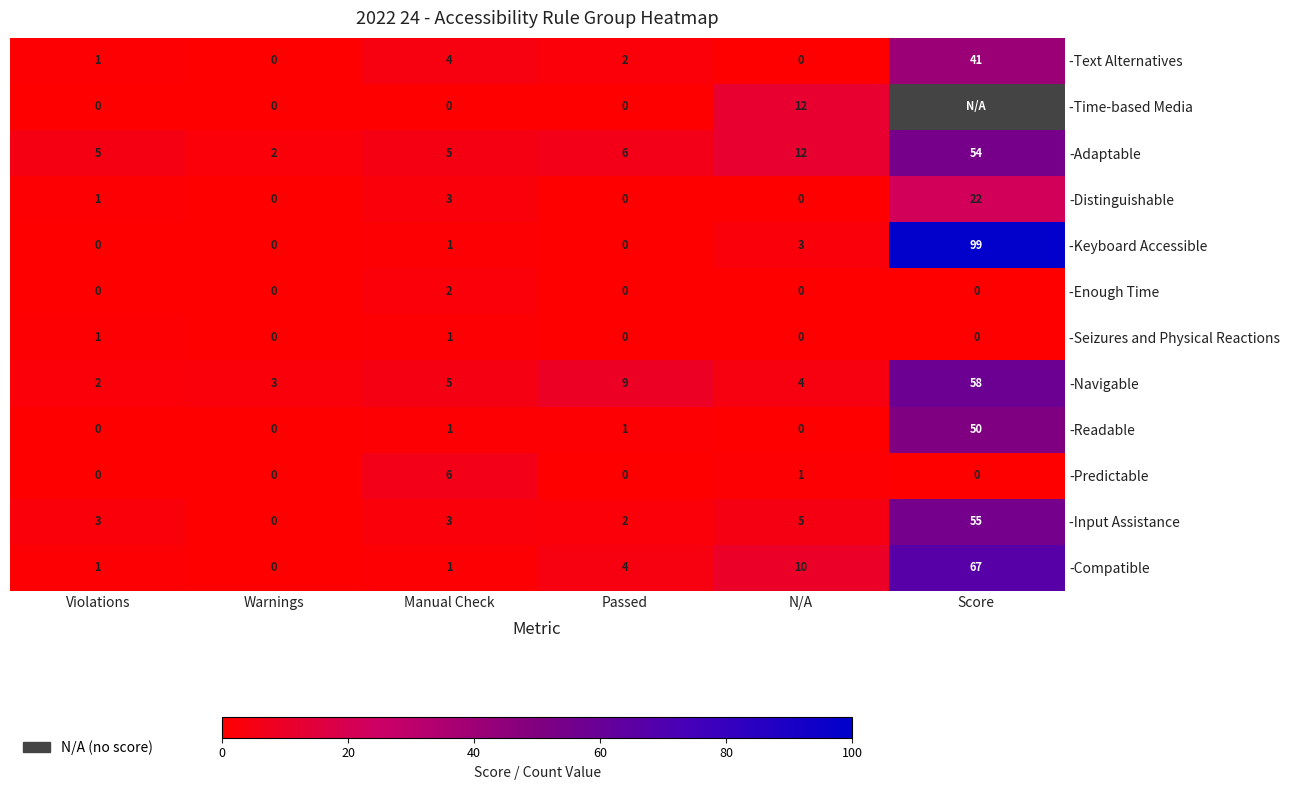

Is it true that -Enough Time equals -1 at Score?

False